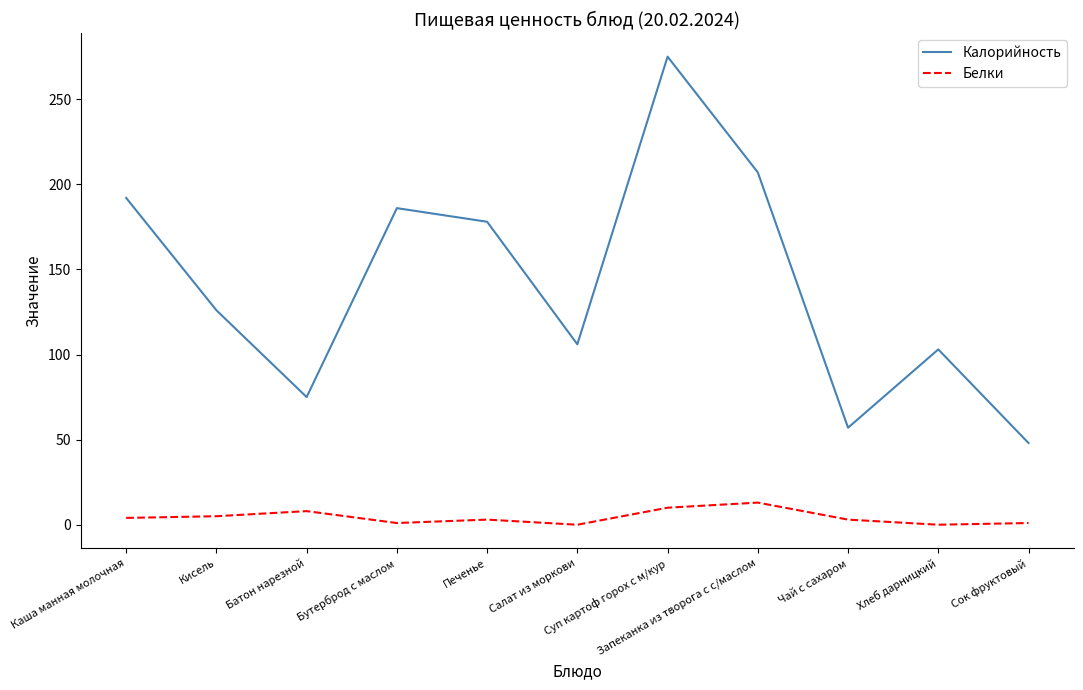

The Калорийность series shows 135 at Хлеб дарницкий. True or false?

False